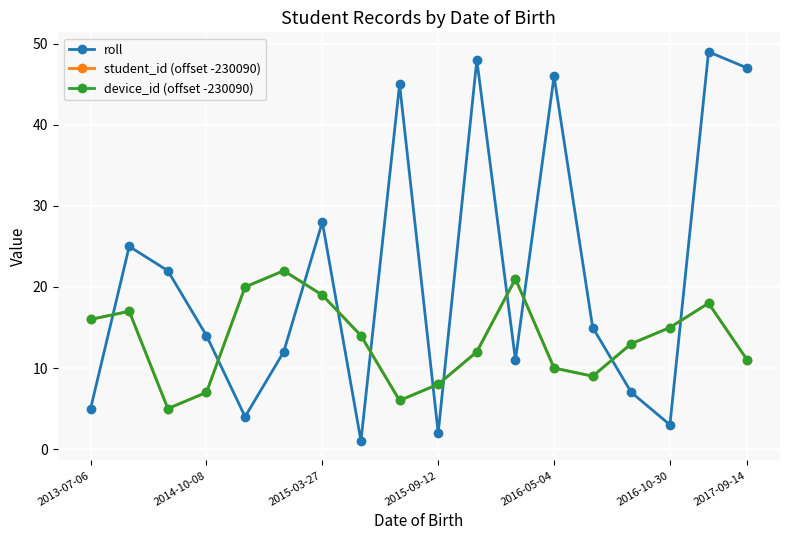

Does the chart display data point markers on the line(s)?

Yes